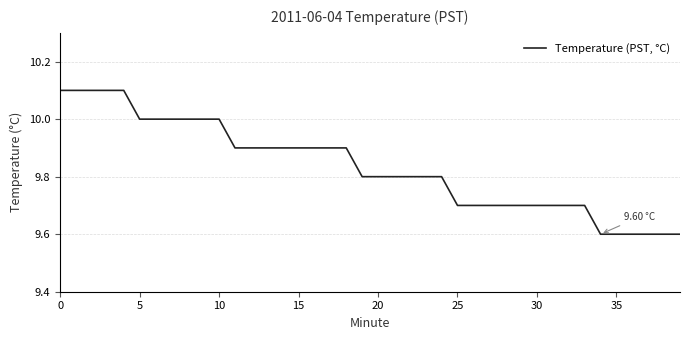

Reading left to right, what are all the values shown in this chart?

10.1	10.1	10.1	10.1	10.1	10.0	10.0	10.0	10.0	10.0	10.0	9.9	9.9	9.9	9.9	9.9	9.9	9.9	9.9	9.8	9.8	9.8	9.8	9.8	9.8	9.7	9.7	9.7	9.7	9.7	9.7	9.7	9.7	9.7	9.6	9.6	9.6	9.6	9.6	9.6